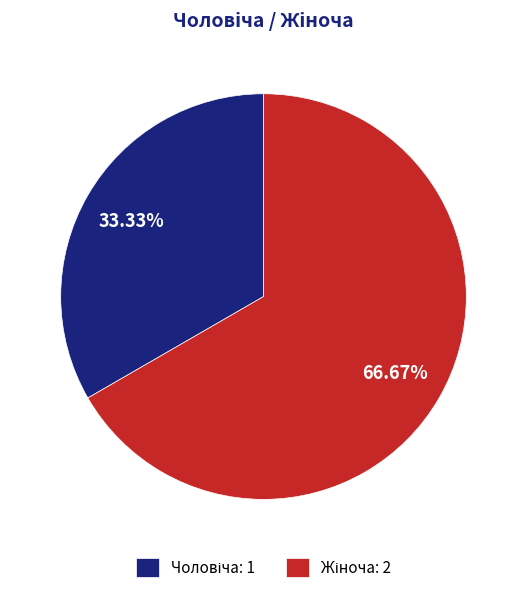

Does any single category account for the majority?

Yes